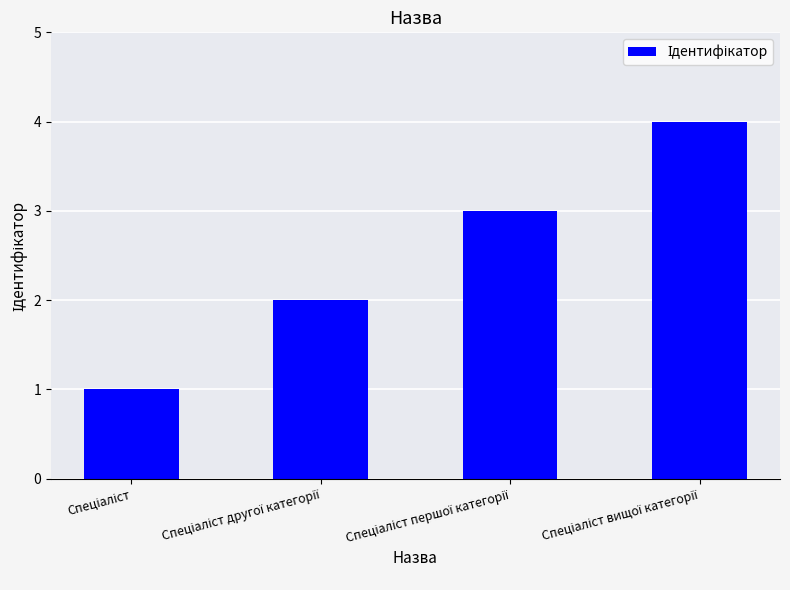

What is the maximum value shown in the chart?

4